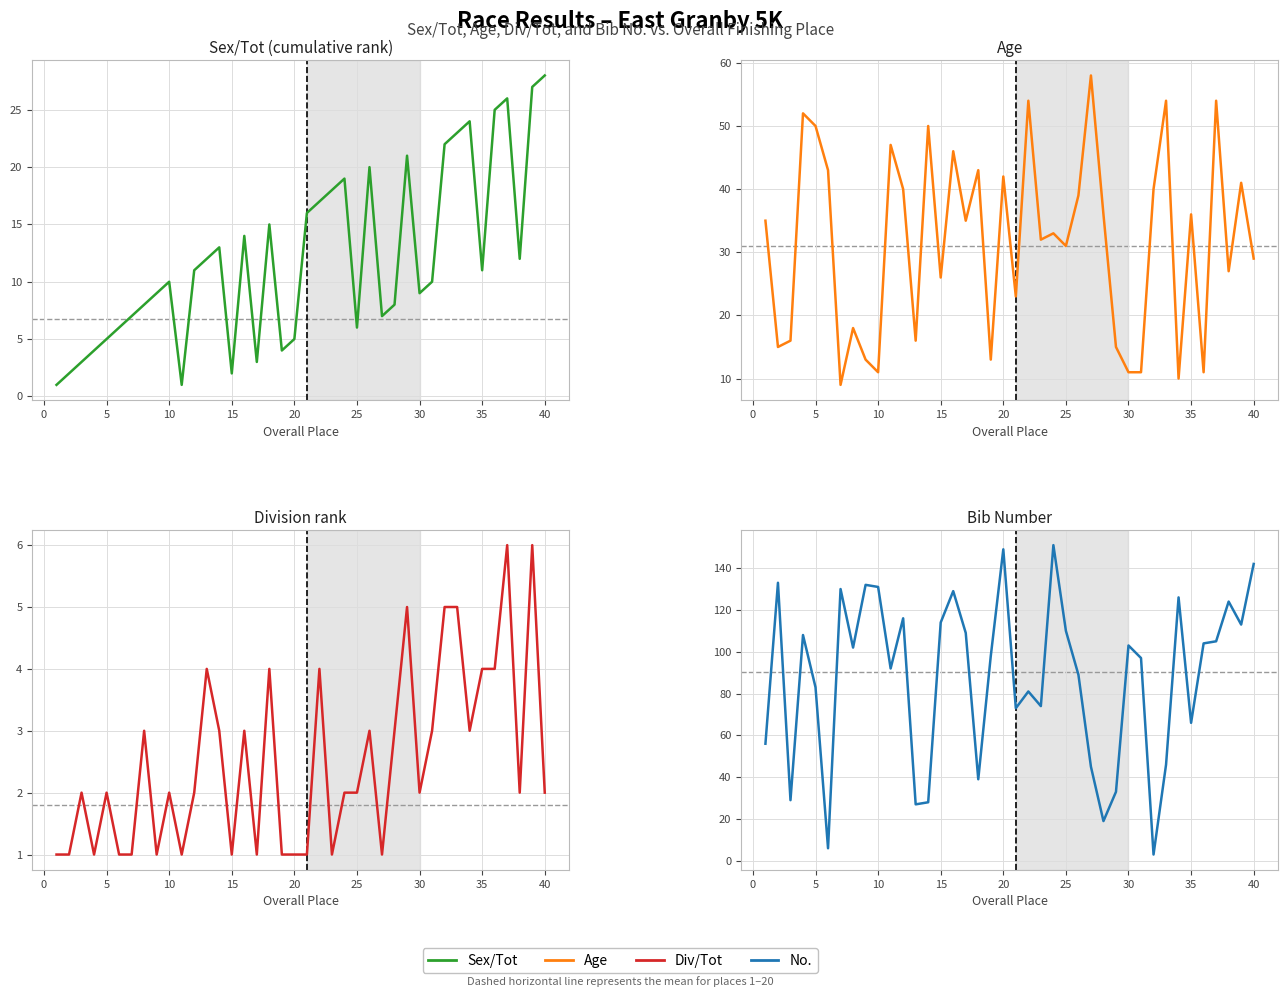

How many values in the Sex/Tot series exceed 11?

18